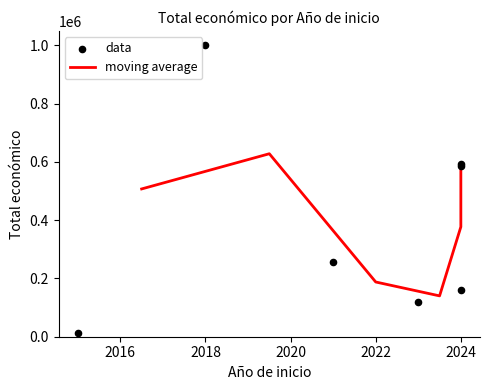

What is the change in value from 2021 to 2015?

-241500